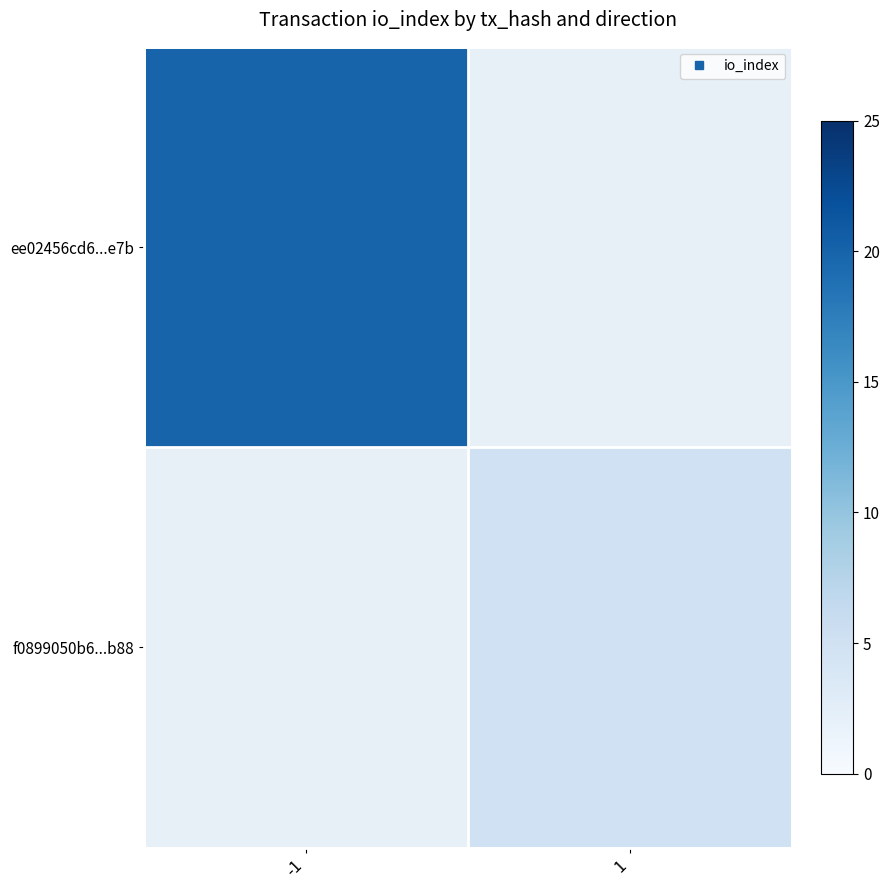

Which category has the highest value across all series?

-1